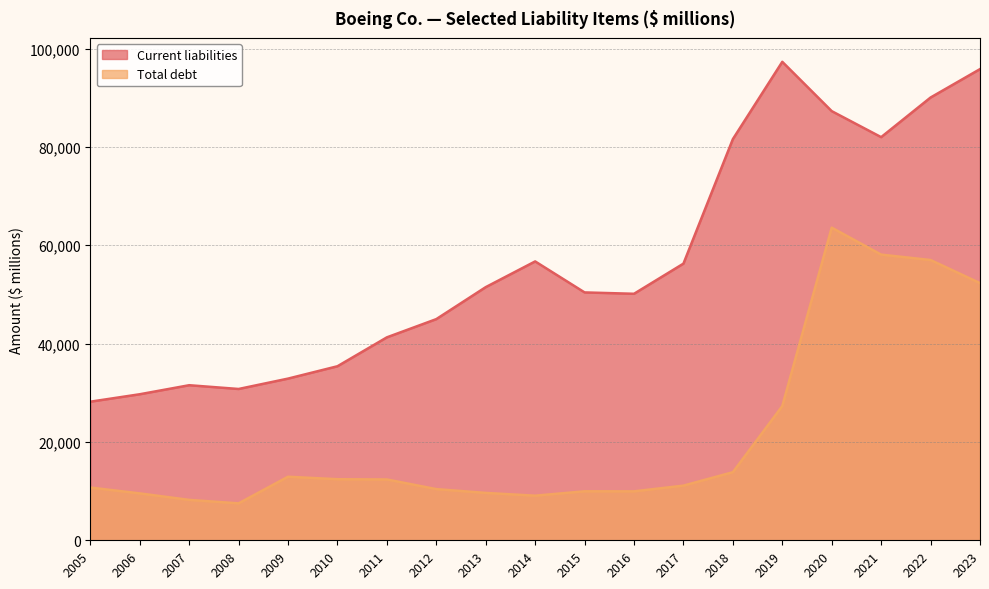

List the series in order of their overall mean, highest first.

Current liabilities, Total debt